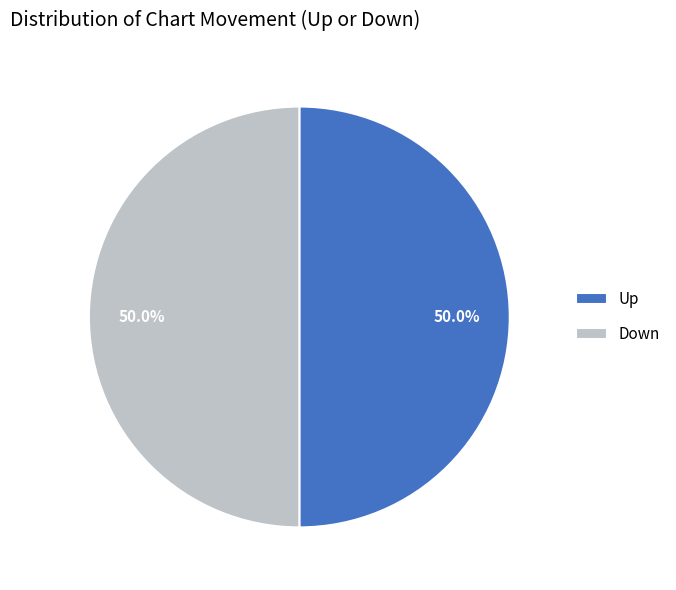

Approximately how many times larger is the value at Up compared to Down?

1.0